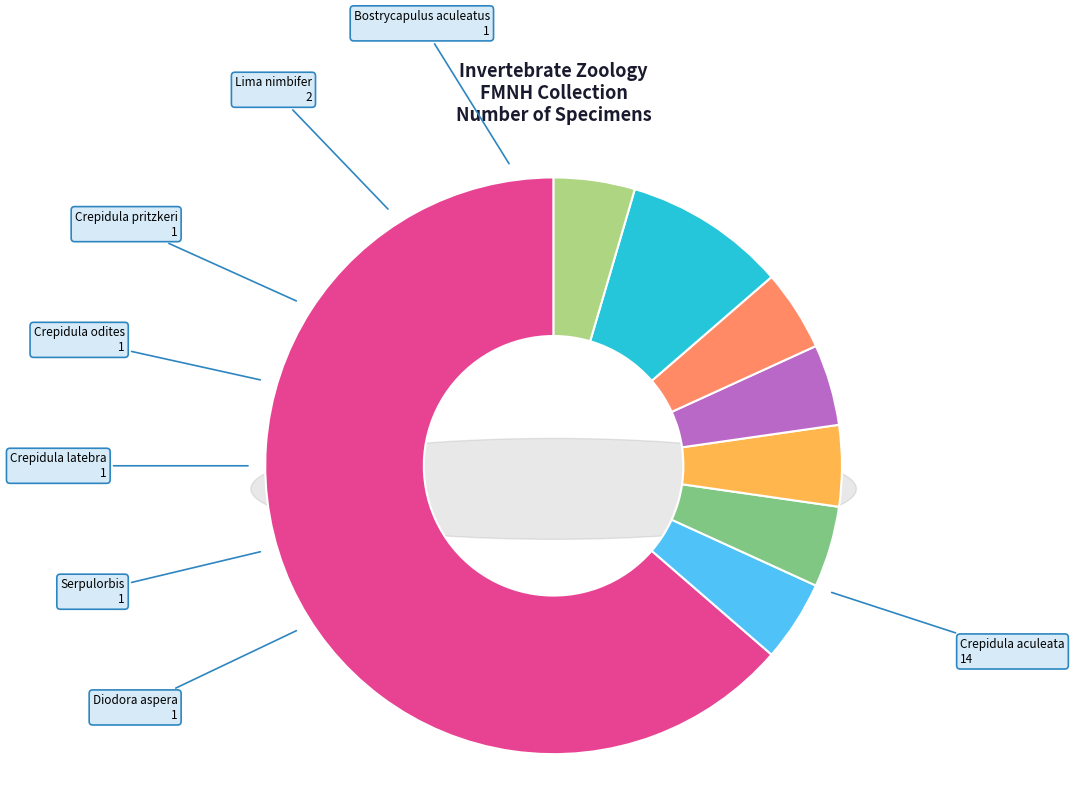

Does Crepidula aculeata represent more than half of the total?

Yes